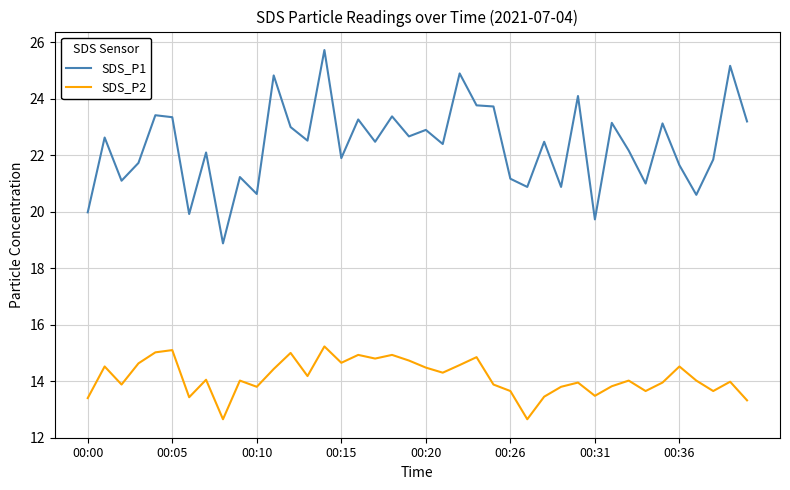

True or false: SDS_P2 and SDS_P1 cross at least once.

False